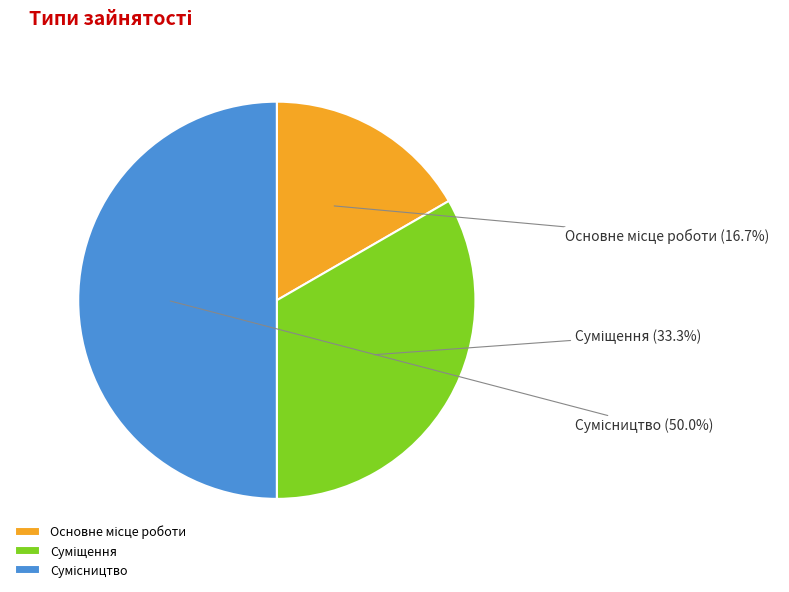

Does Основне місце роботи represent more than half of the total?

No